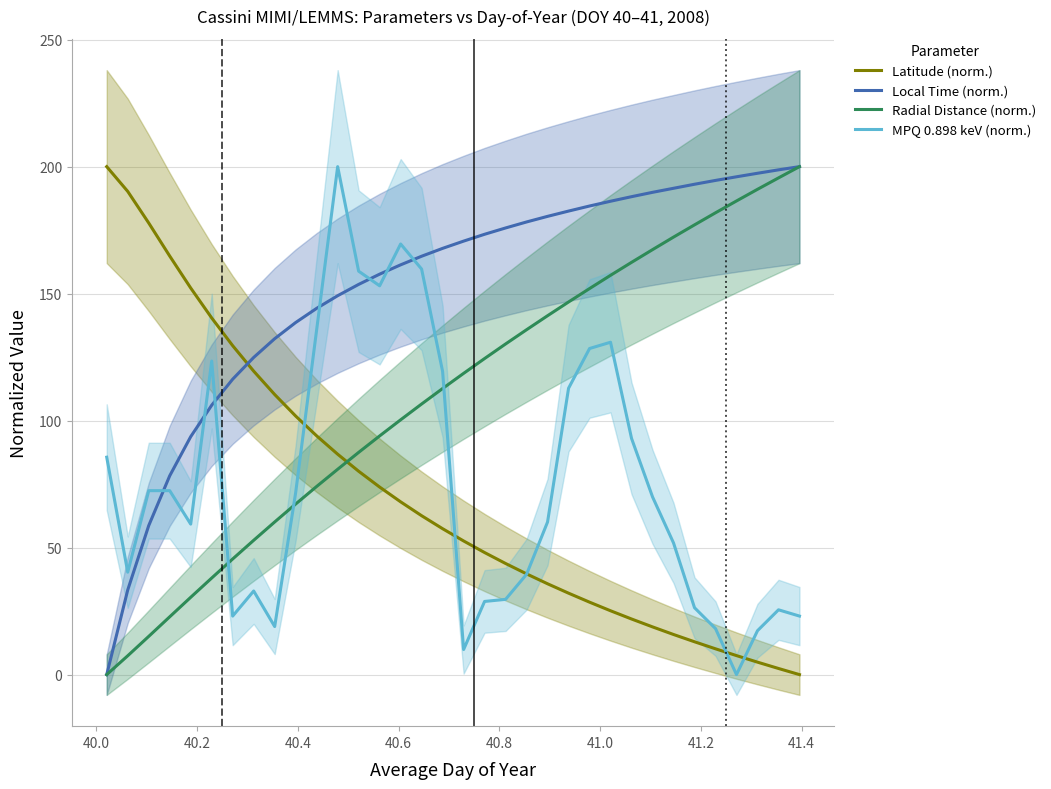

What is the maximum value for Local Time (norm.)?

200.0